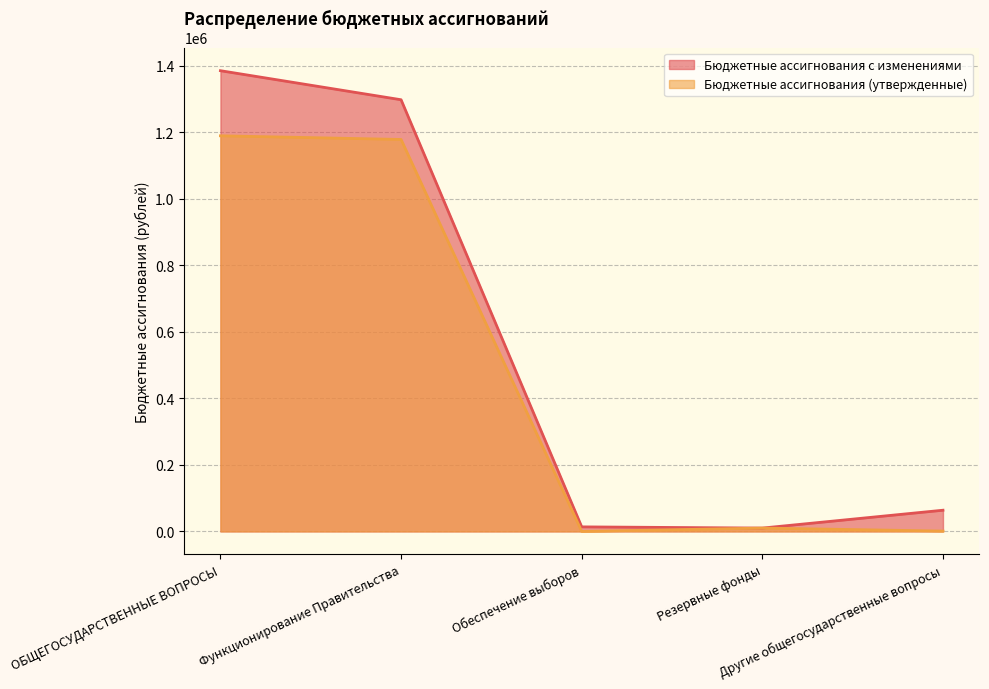

The value of Бюджетные ассигнования с изменениями at Другие общегосударственные вопросы is 63680.0. True or false?

True